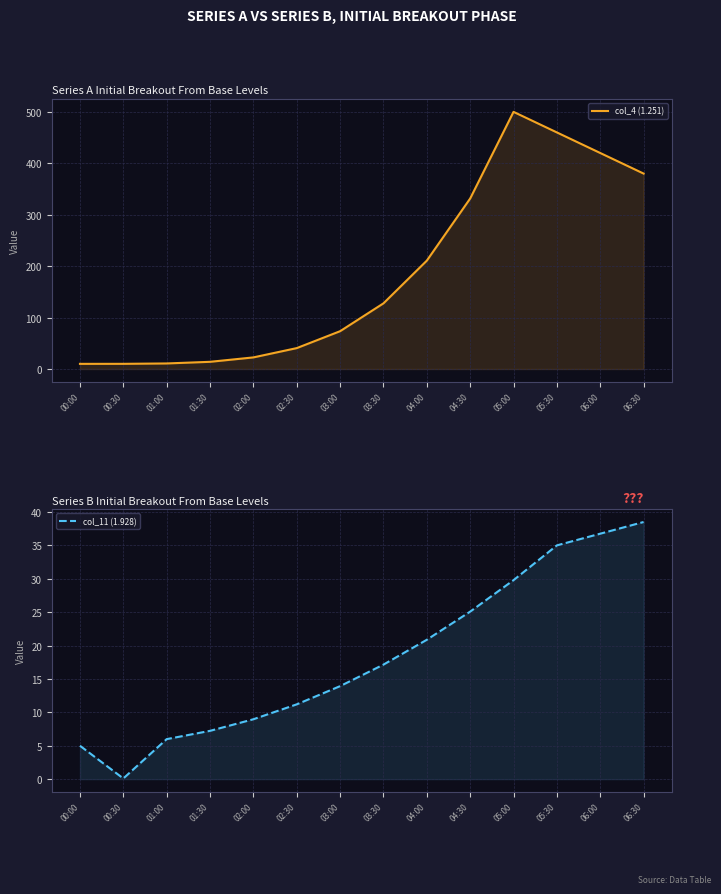

Reading left to right, transcribe all the data shown in this chart.

col_4 (1.251): 10.0	10.0	10.8	14.0	22.5	40.6	73.5	127.6	210.7	331.5	500.0	460.0	420.0	380.0
col_11 (1.928): 5.0	0.1	6.0	7.2	9.0	11.2	13.9	17.1	20.9	25.1	29.8	35.0	36.8	38.5